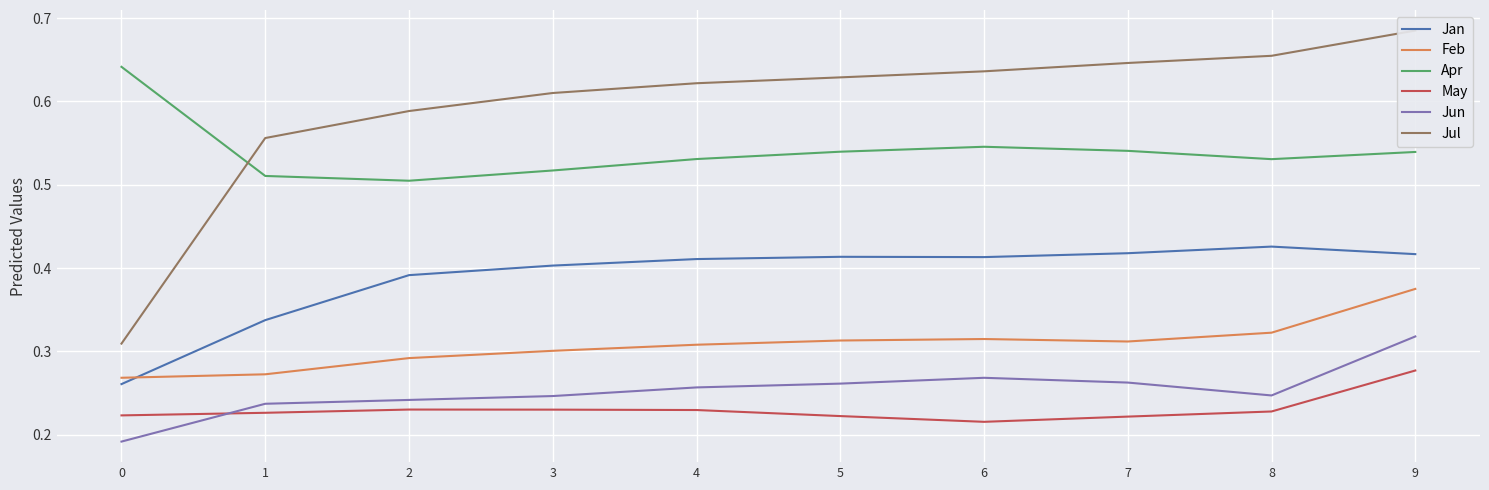

Reading right to left, what are all the values shown in this chart?

Jan: 0.4	0.4	0.4	0.4	0.4	0.4	0.4	0.4	0.3	0.3
Feb: 0.4	0.3	0.3	0.3	0.3	0.3	0.3	0.3	0.3	0.3
Apr: 0.5	0.5	0.5	0.5	0.5	0.5	0.5	0.5	0.5	0.6
May: 0.3	0.2	0.2	0.2	0.2	0.2	0.2	0.2	0.2	0.2
Jun: 0.3	0.2	0.3	0.3	0.3	0.3	0.2	0.2	0.2	0.2
Jul: 0.7	0.7	0.6	0.6	0.6	0.6	0.6	0.6	0.6	0.3